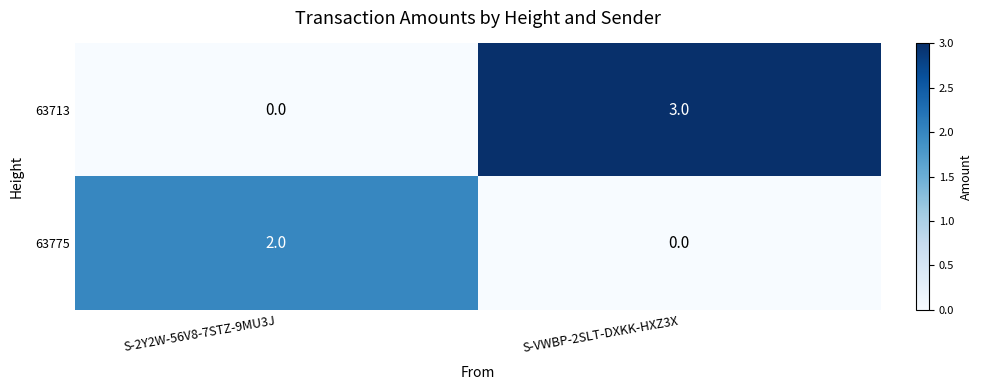

Reading left to right, what are all the values shown in this chart?

63713: S-2Y2W-56V8-7STZ-9MU3J=0	S-VWBP-2SLT-DXKK-HXZ3X=3
63775: S-2Y2W-56V8-7STZ-9MU3J=2	S-VWBP-2SLT-DXKK-HXZ3X=0